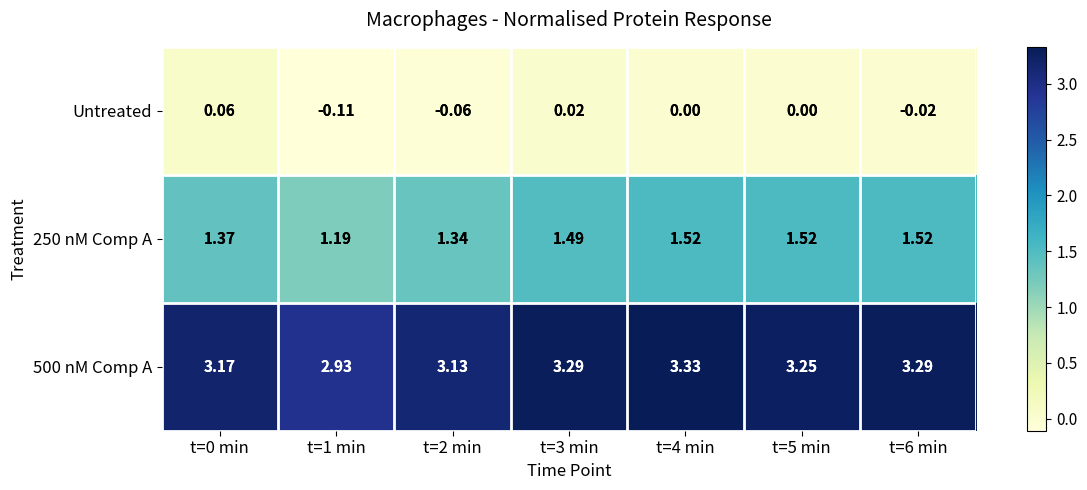

At how many categories does at least one series exceed 3?

6